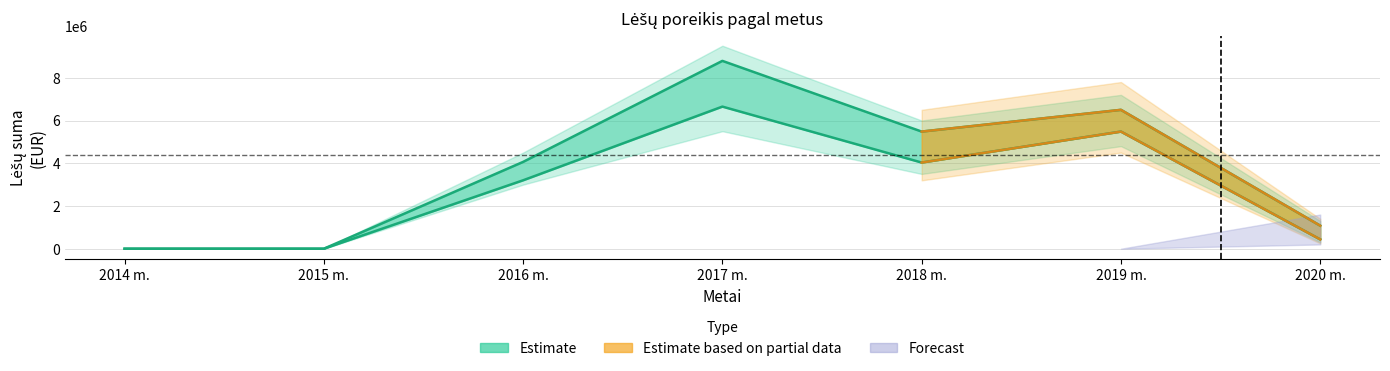

In Iš viso (Bendra), how many points are higher than both neighbors (excluding endpoints)?

2